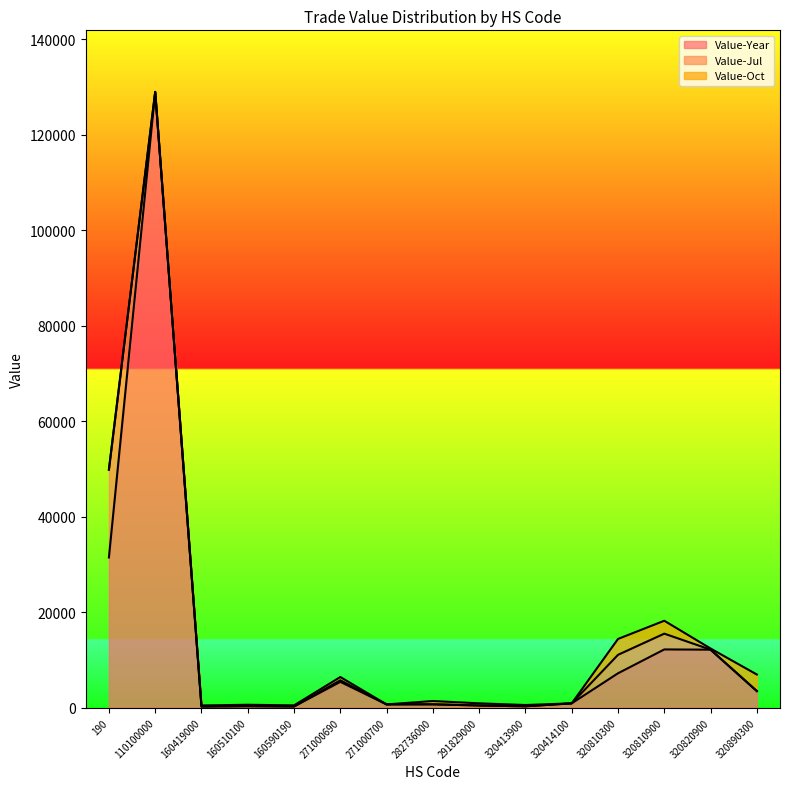

What is the average value of the Value-Oct series?

841